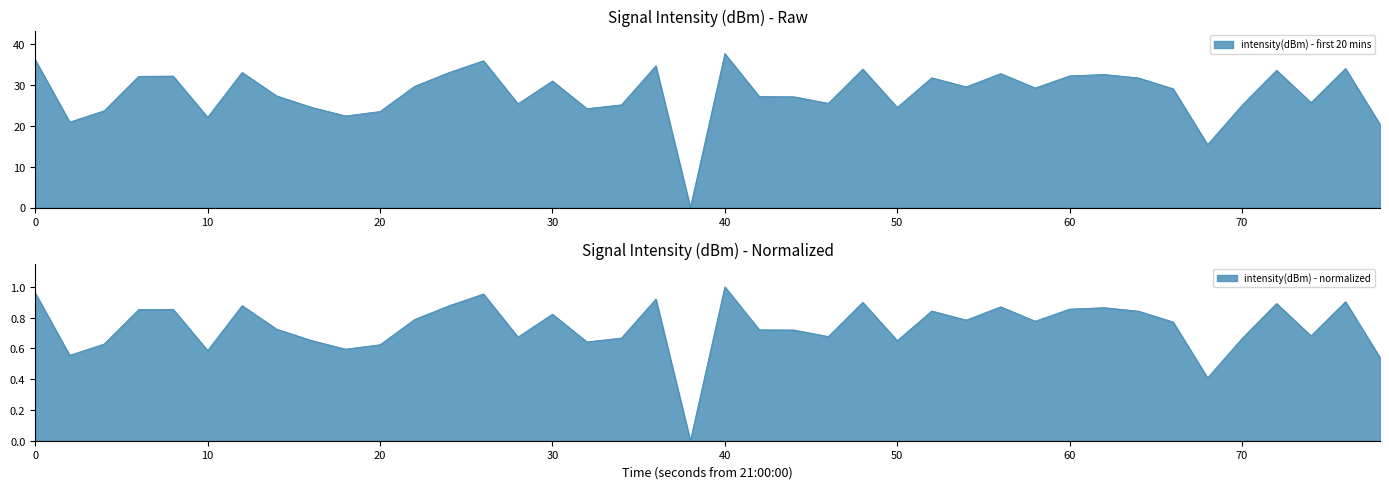

What is the difference between the maximum and minimum values in the intensity(dBm) - first 20 mins series?

37.5